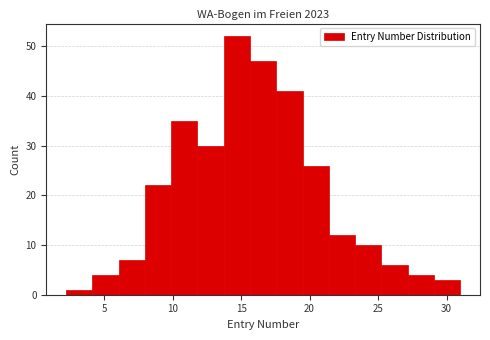

Read against the x-axis, roughly where is the centre of the tallest bar?

14.5